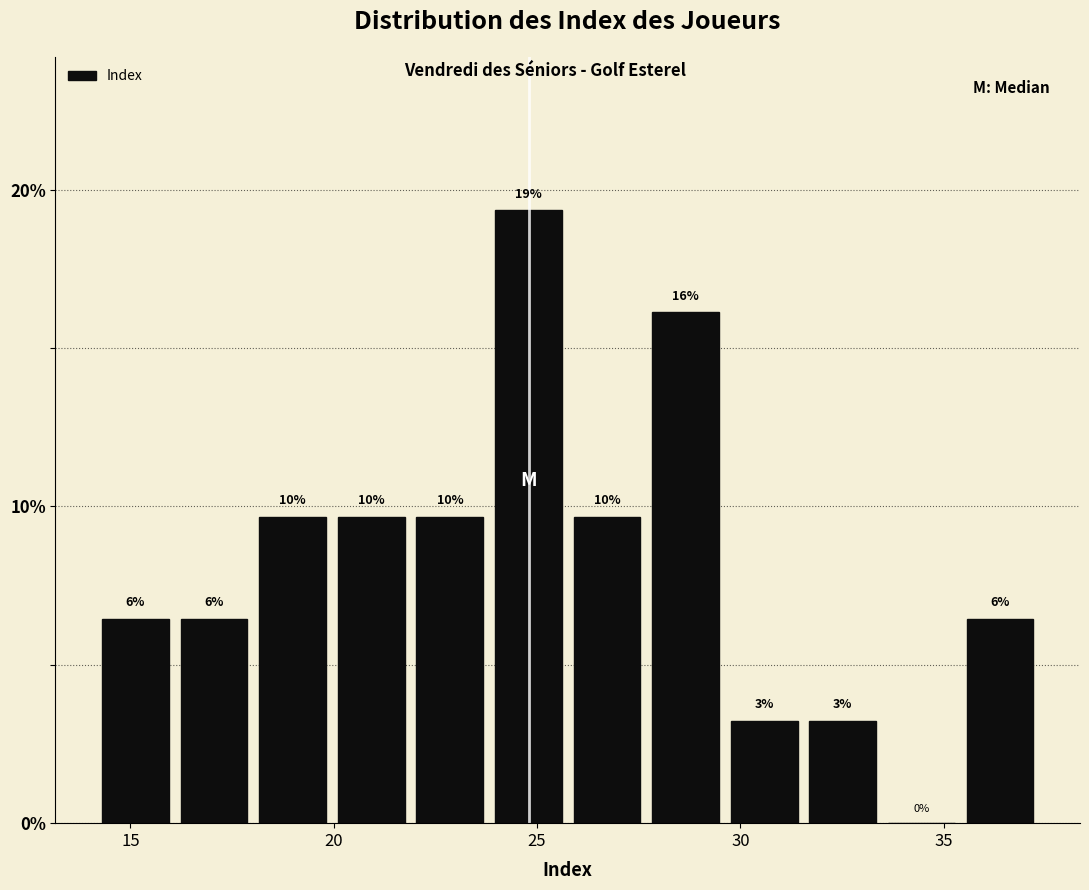

Read against the x-axis, roughly where is the centre of the tallest bar?

25.0